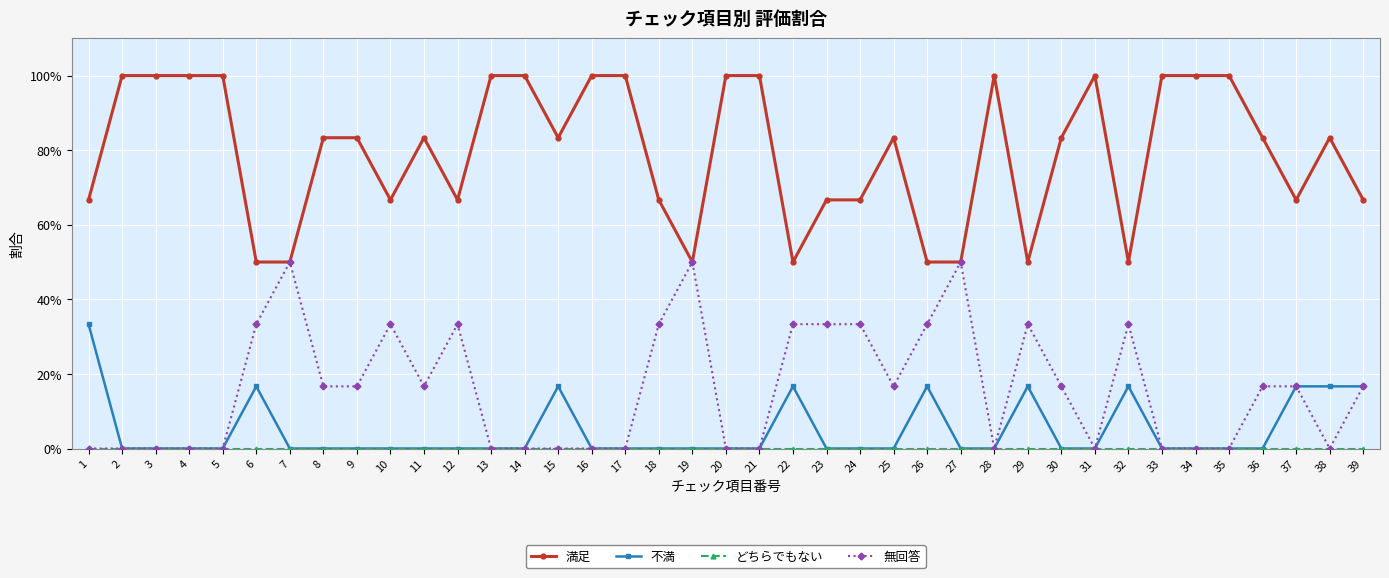

At which category is the sum across all series the highest?

1